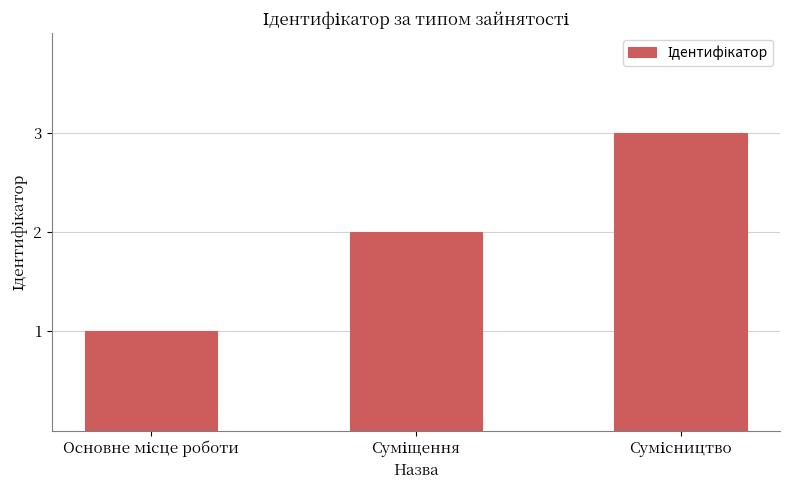

Reading left to right, list all the values displayed in this chart.

1	2	3